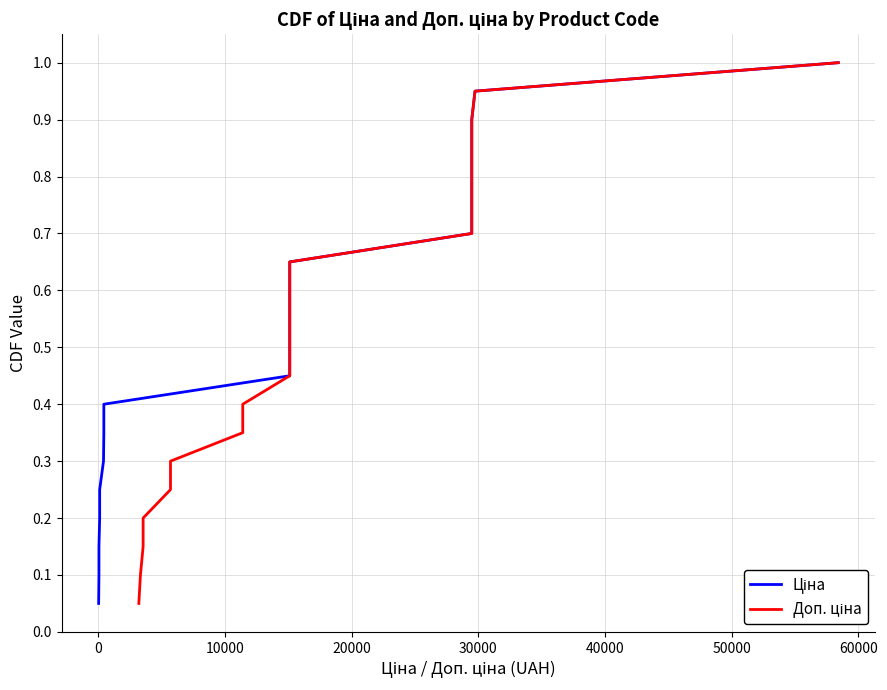

True or false: Ціна and Доп. ціна cross at least once.

False